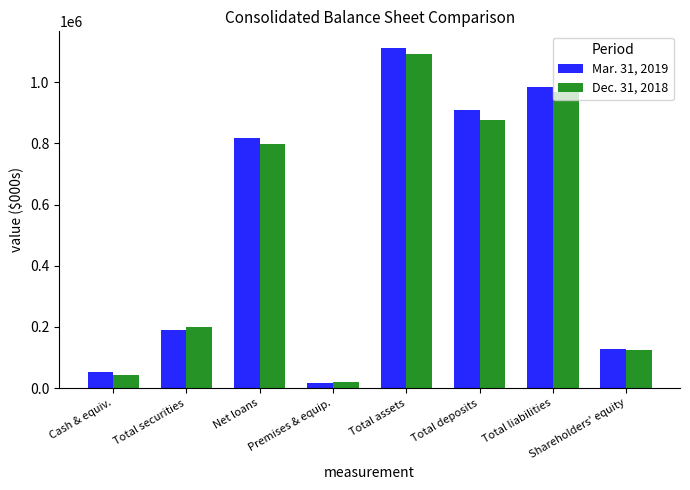

Does the chart contain stacked bars?

No